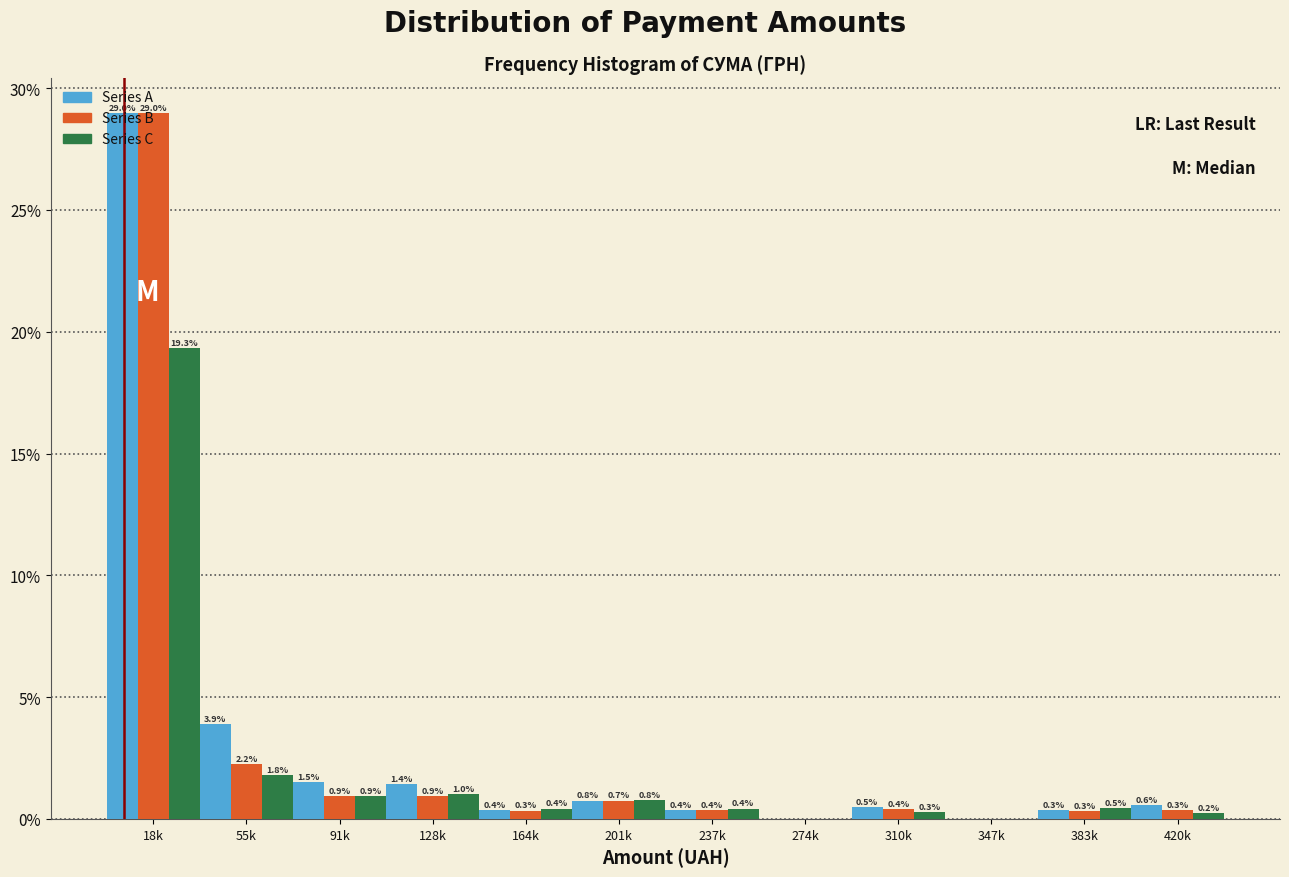

Where is Series A nearest to the value 14?

55k